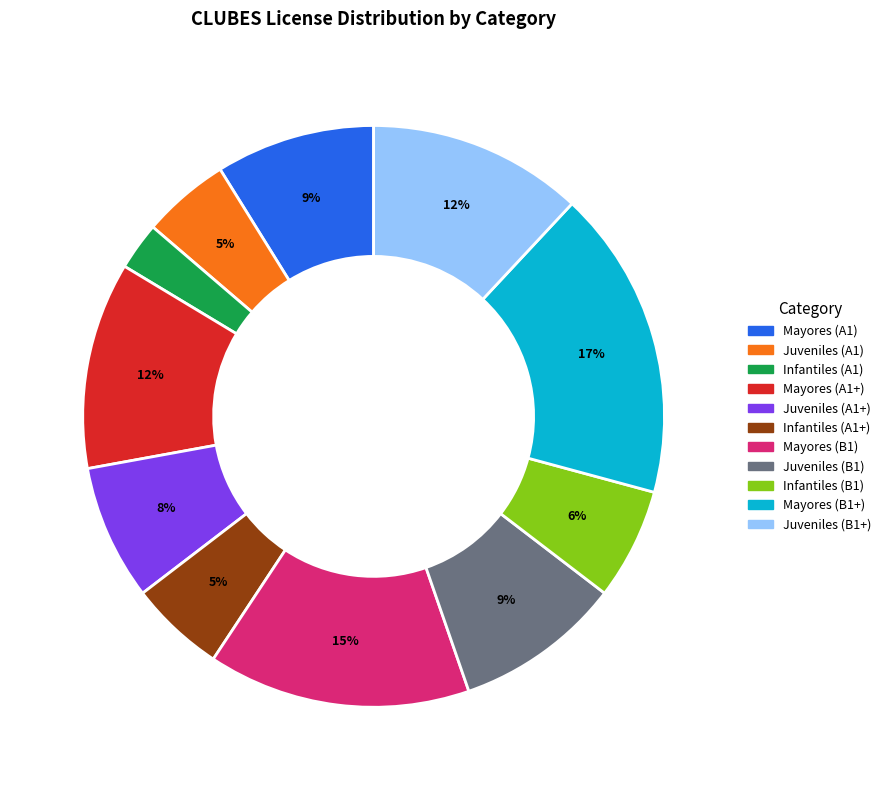

Do Mayores (B1+) and Juveniles (B1) together represent more than half of the pie?

No